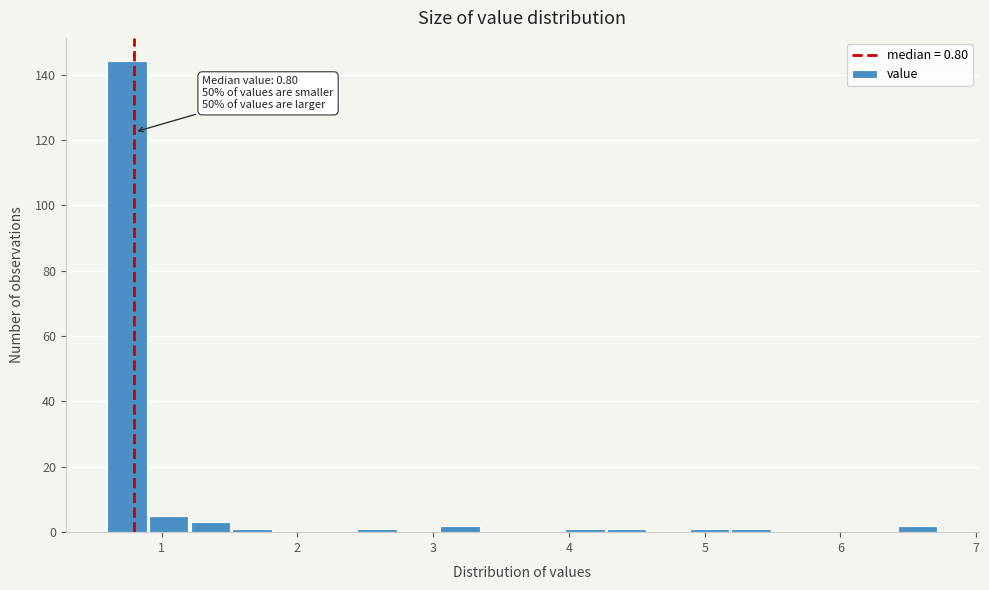

Read against the x-axis, roughly where is the centre of the tallest bar?

0.7